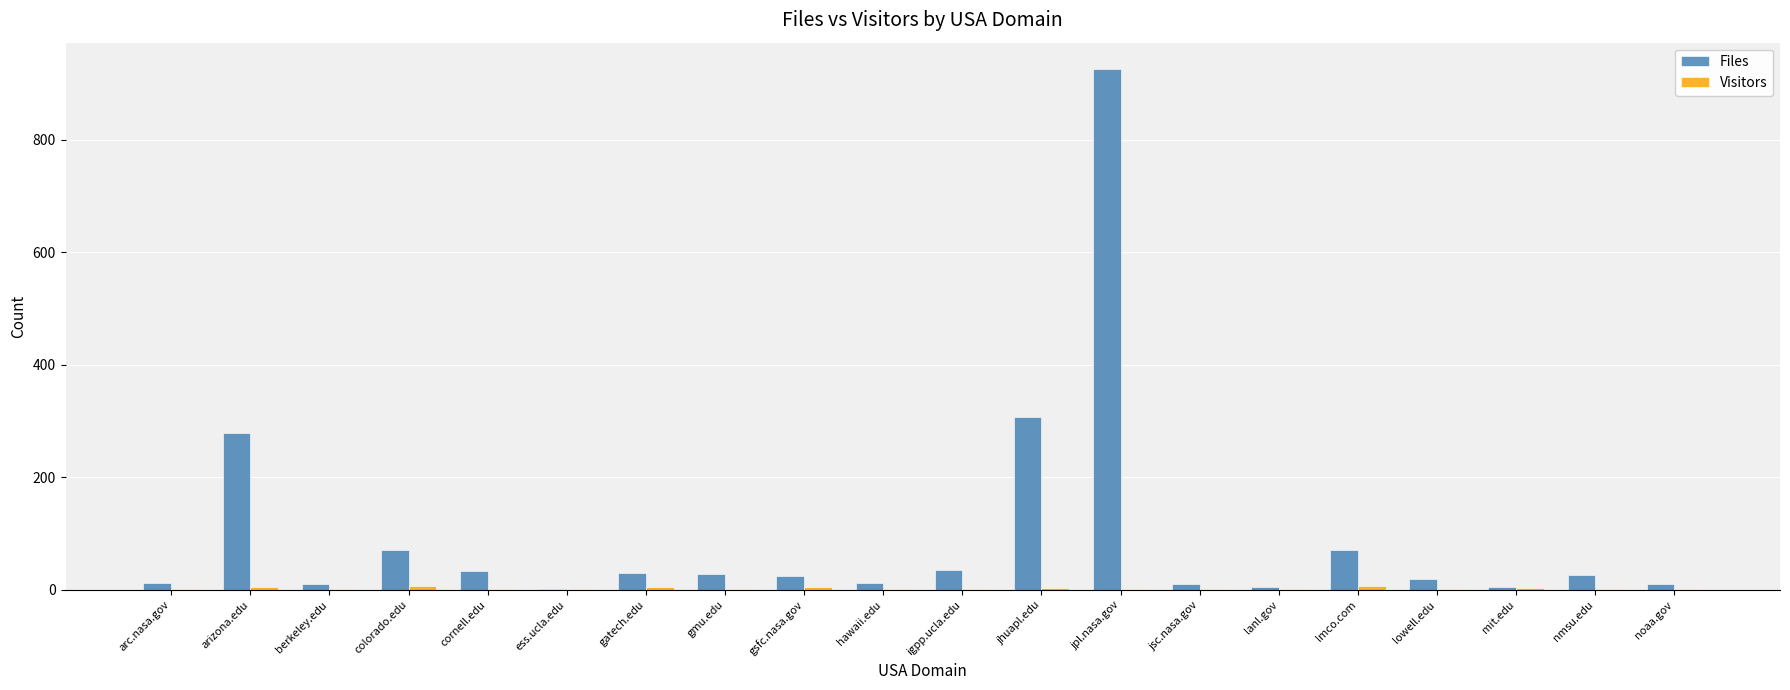

Is it true that Files equals 27 at nmsu.edu?

True